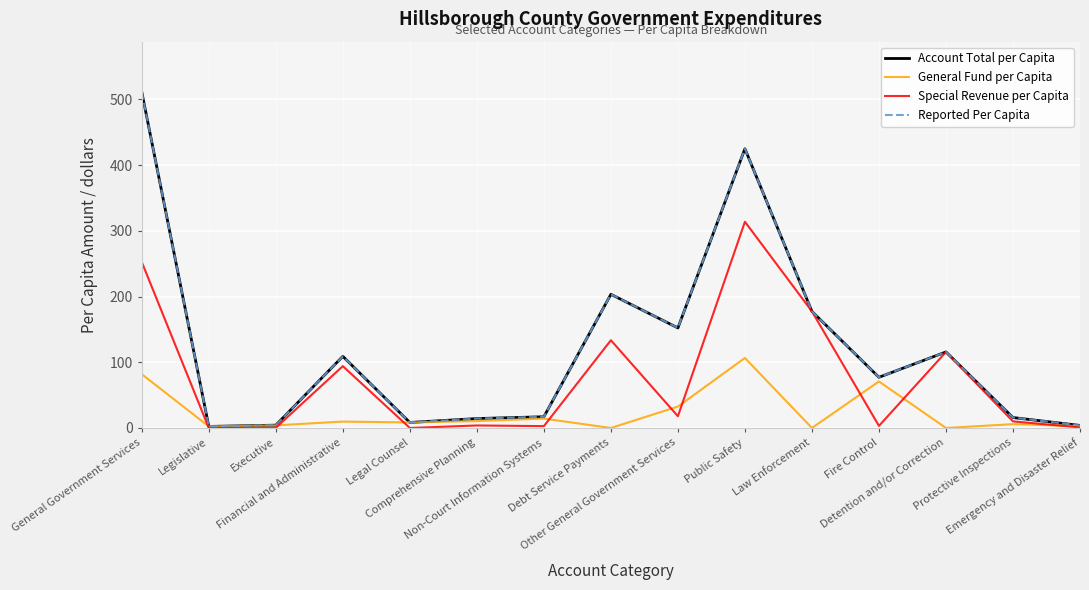

What is the highest value of the Special Revenue per Capita series?

313.9